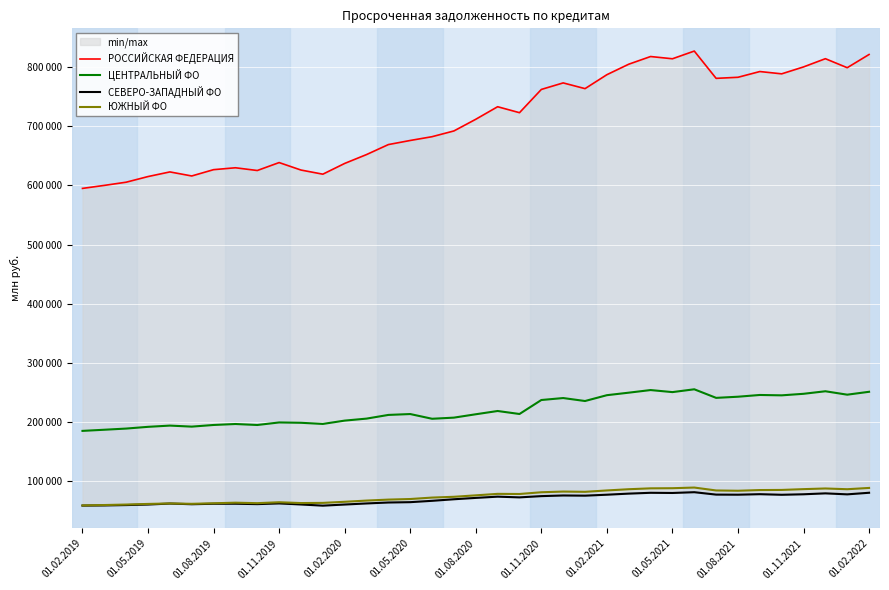

At which category is the sum across all series the highest?

28